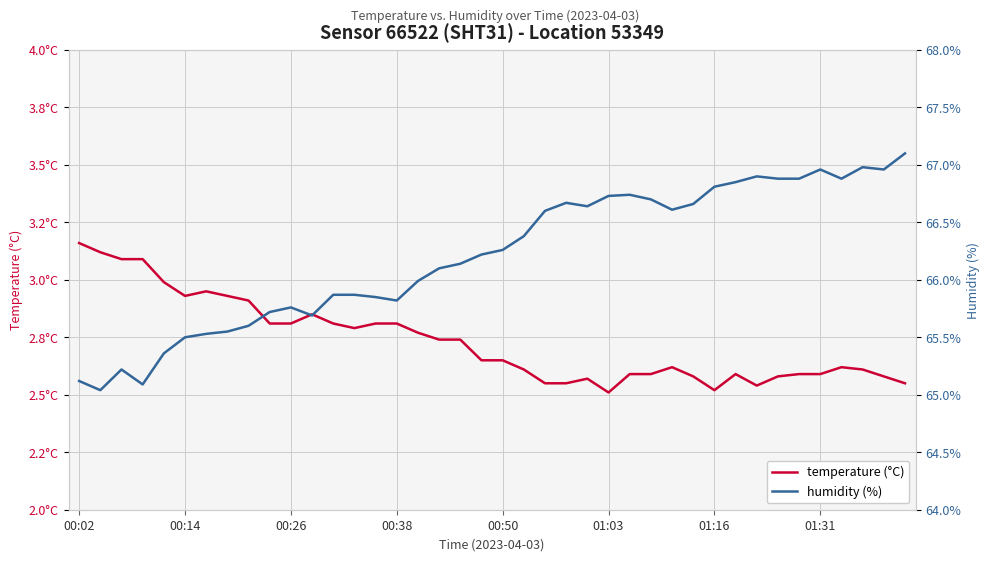

What is the maximum value for humidity (%)?

67.1